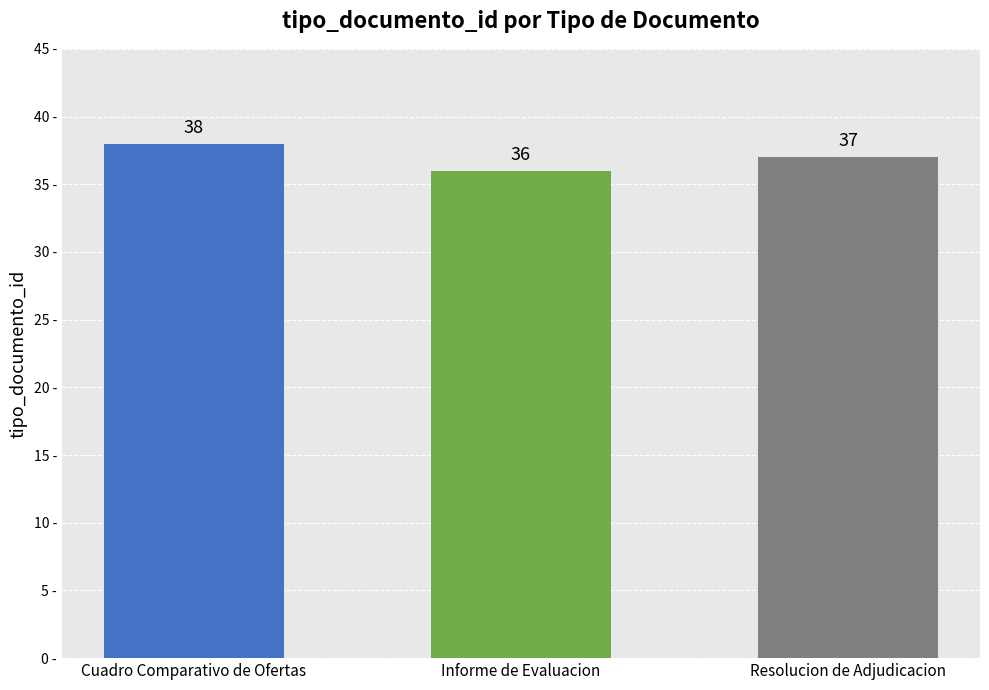

List the labels in order of value, smallest first.

Informe de Evaluacion, Resolucion de Adjudicacion, Cuadro Comparativo de Ofertas